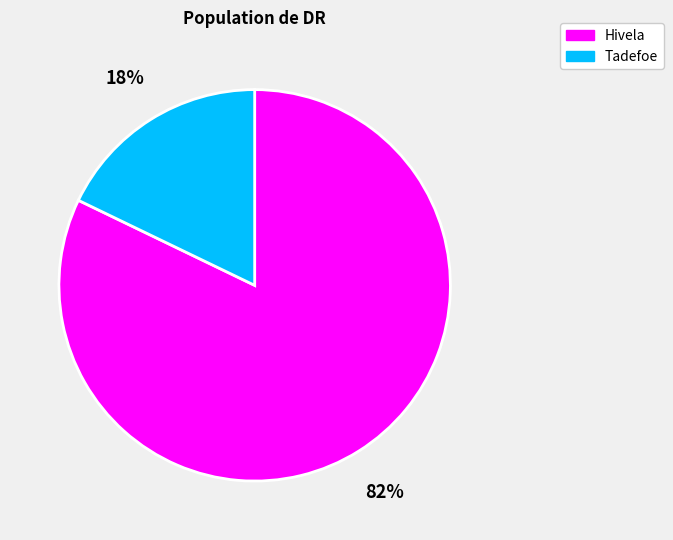

Approximately how many times larger is the value at Hivela compared to Tadefoe?

4.6